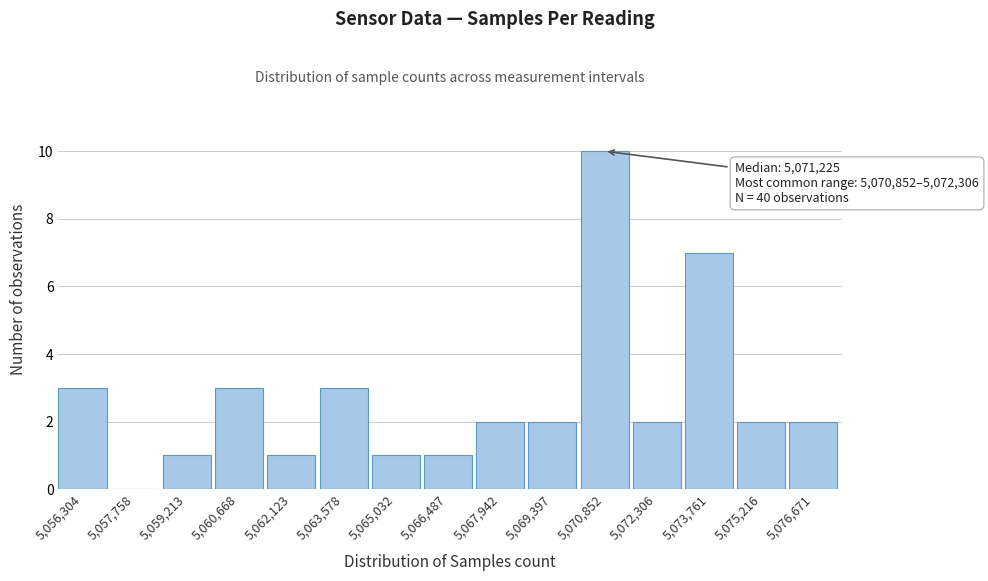

Reading left to right, transcribe all the data shown in this chart.

5,056,304=3	5,057,758=0	5,059,213=1	5,060,668=3	5,062,123=1	5,063,578=3	5,065,032=1	5,066,487=1	5,067,942=2	5,069,397=2	5,070,852=10	5,072,306=2	5,073,761=7	5,075,216=2	5,076,671=2